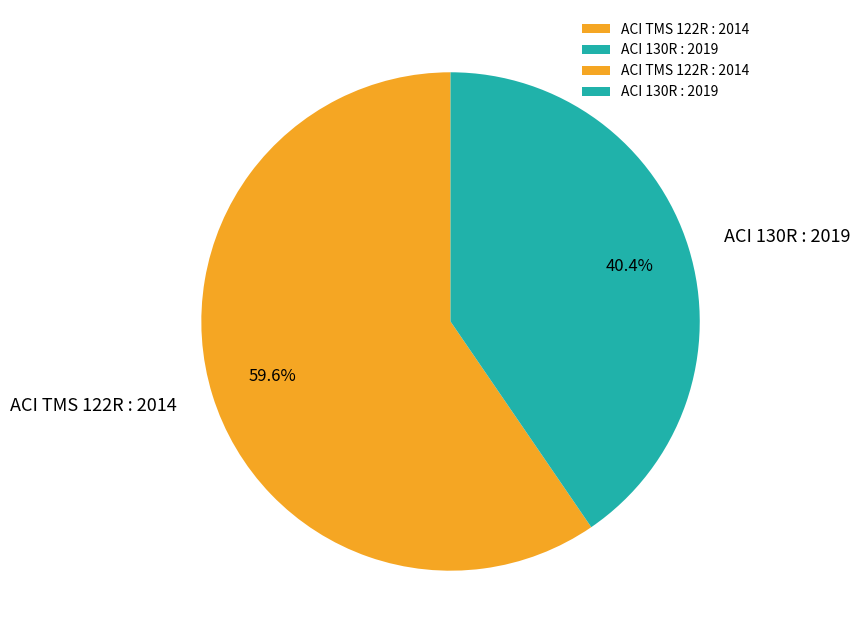

What is the largest slice in the pie chart?

ACI TMS 122R : 2014